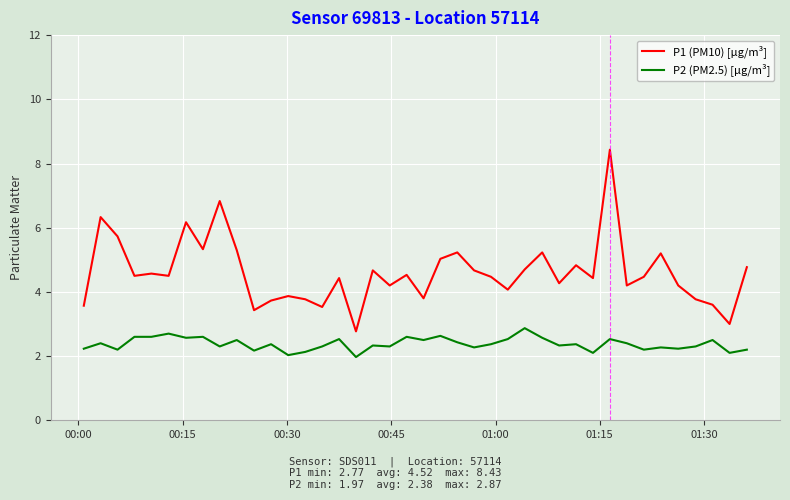

Which series has the largest total across all categories?

P1 (PM10) [µg/m³]